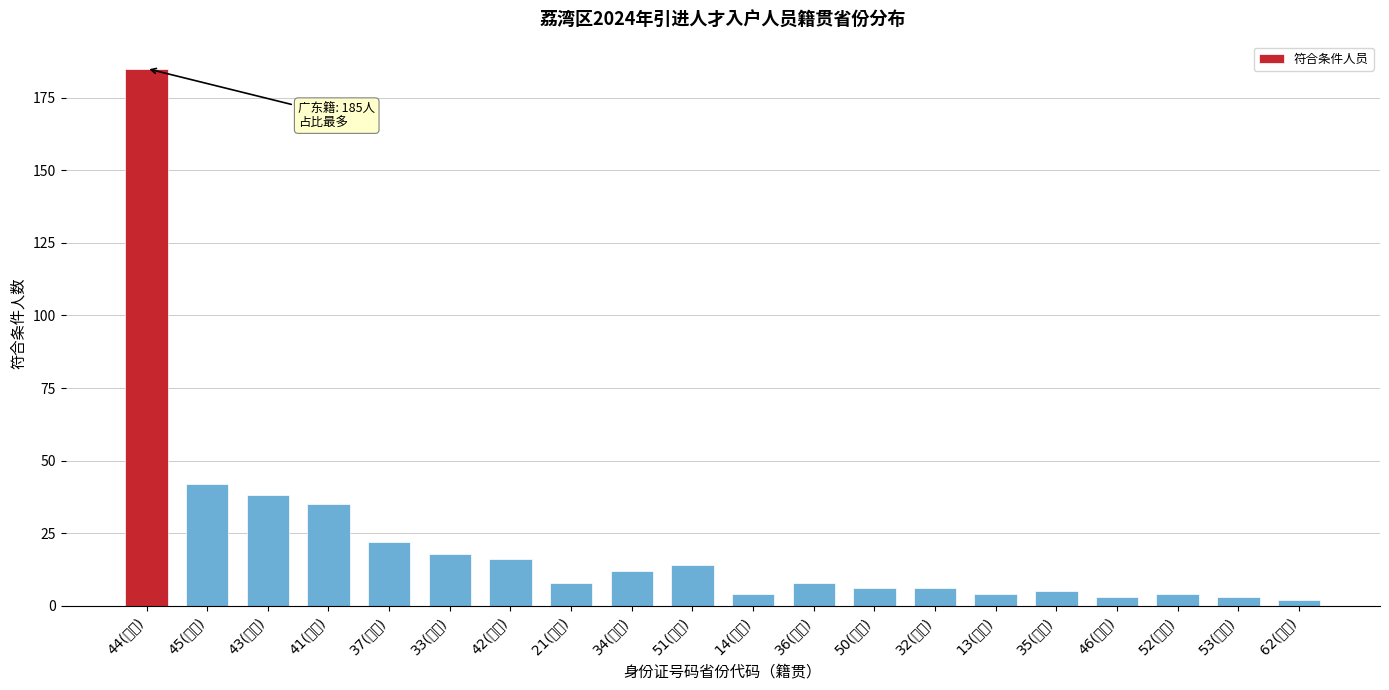

Reading left to right, list all the values displayed in this chart.

44(广东)=185	45(广西)=42	43(湖南)=38	41(河南)=35	37(山东)=22	33(浙江)=18	42(湖北)=16	21(辽宁)=8	34(安徽)=12	51(四川)=14	14(山西)=4	36(江西)=8	50(重庆)=6	32(江苏)=6	13(河北)=4	35(福建)=5	46(海南)=3	52(贵州)=4	53(云南)=3	62(甘肃)=2